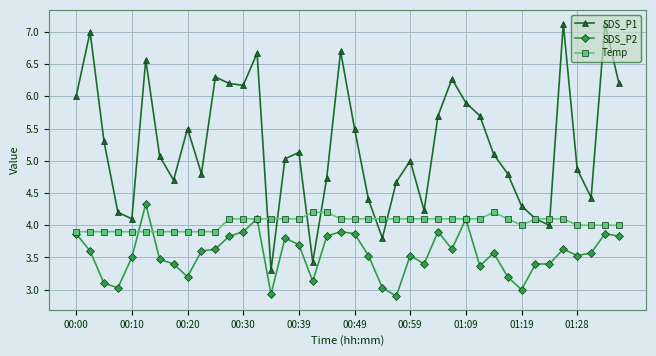

What is the lowest value of the SDS_P1 series?

3.3